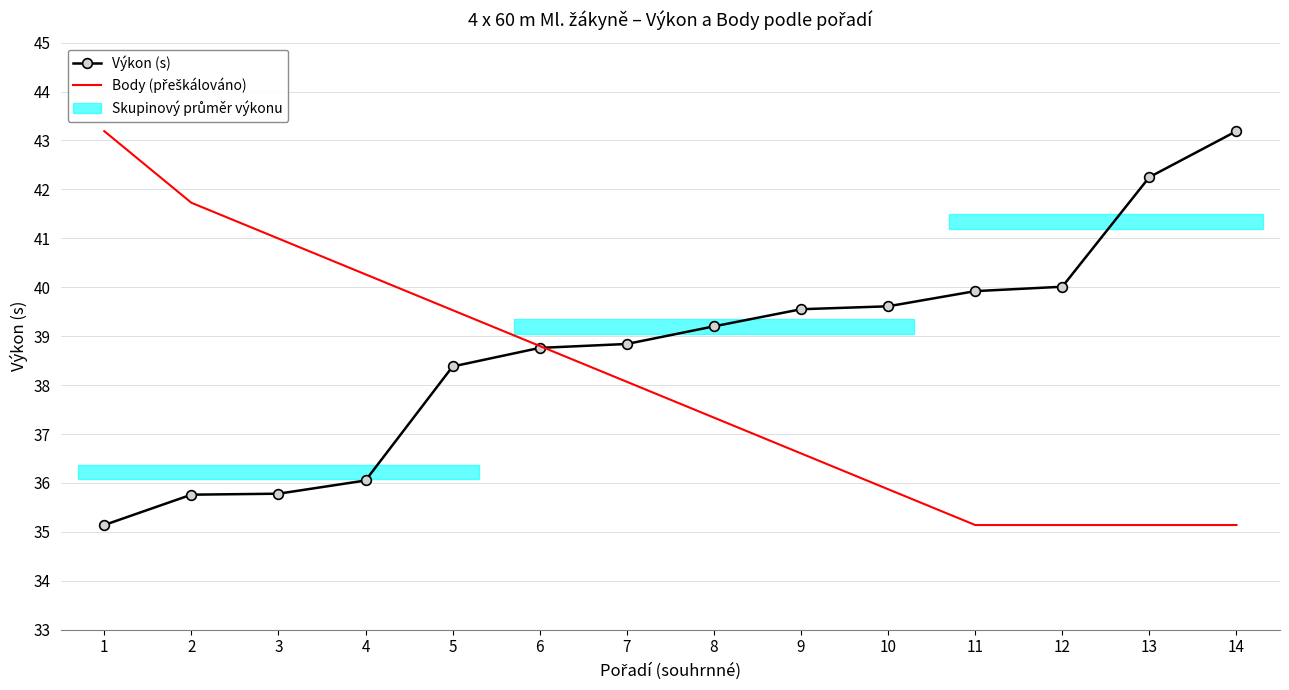

Reading left to right, transcribe all the data shown in this chart.

Výkon (s): 1=35.1	2=35.8	3=35.8	4=36.0	5=38.4	6=38.8	7=38.8	8=39.2	9=39.5	10=39.6	11=39.9	12=40.0	13=42.2	14=43.2
Body (přeškálováno): 1=43.2	2=41.7	3=41.0	4=40.3	5=39.5	6=38.8	7=38.1	8=37.3	9=36.6	10=35.9	11=35.1	12=35.1	13=35.1	14=35.1